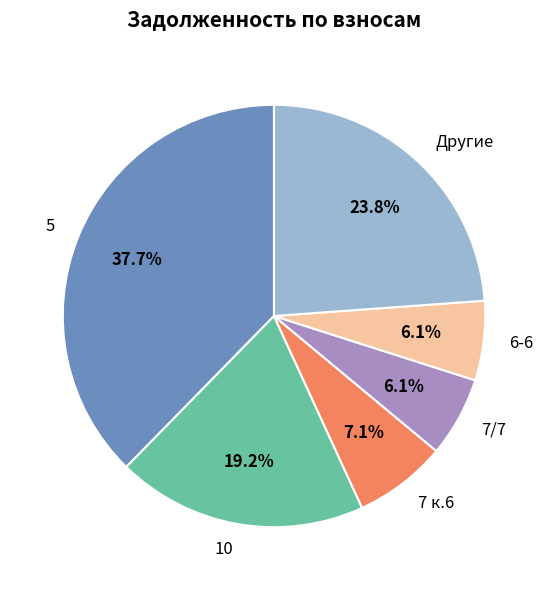

Is there a majority slice in this chart?

No